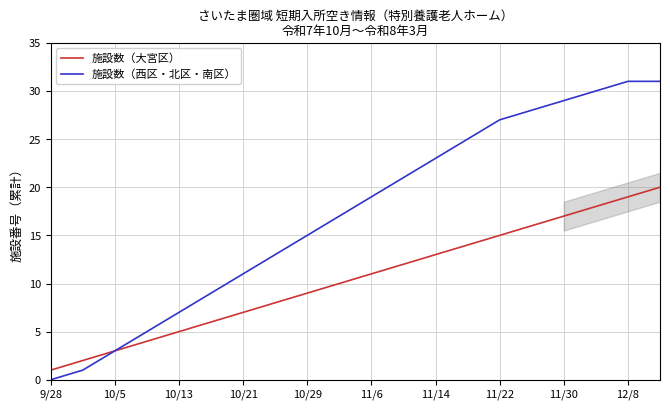

Which series has the largest total across all categories?

施設数（西区・北区・南区）